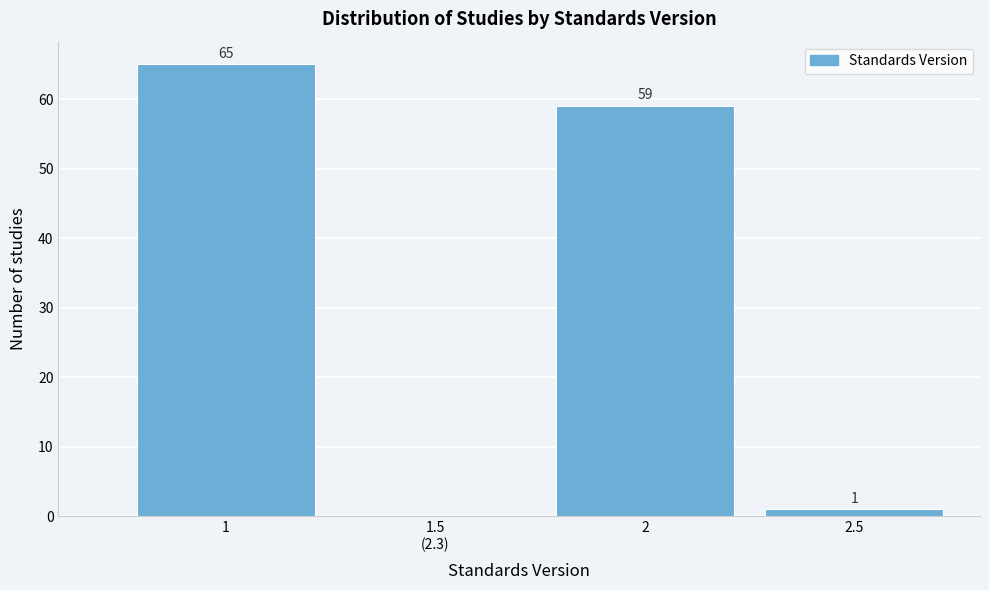

What is the change in value from 1 to 2?

-6